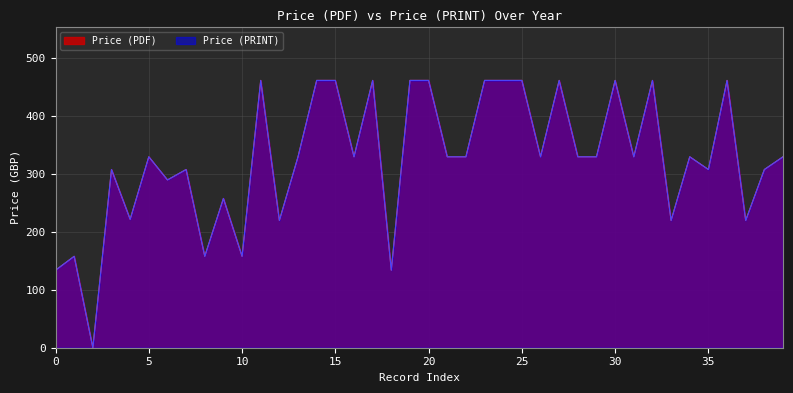

True or false: Price (PRINT) has a value of 536 at 2024.

False